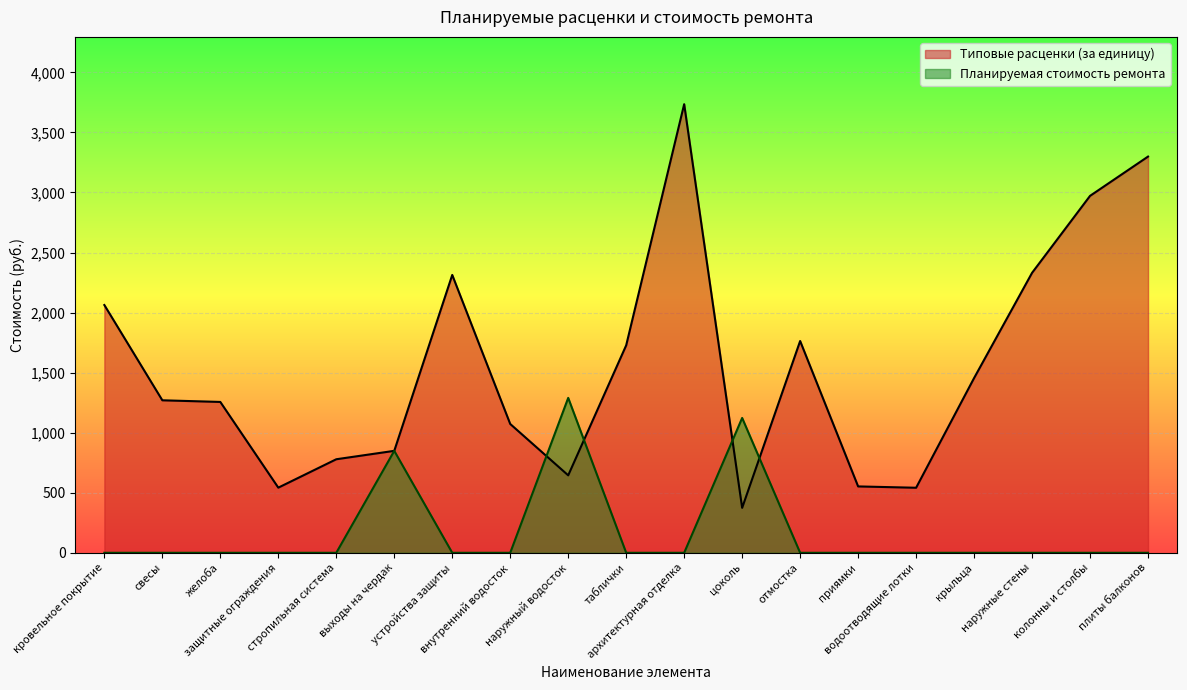

Which category has the highest value across all series?

архитектурная отделка